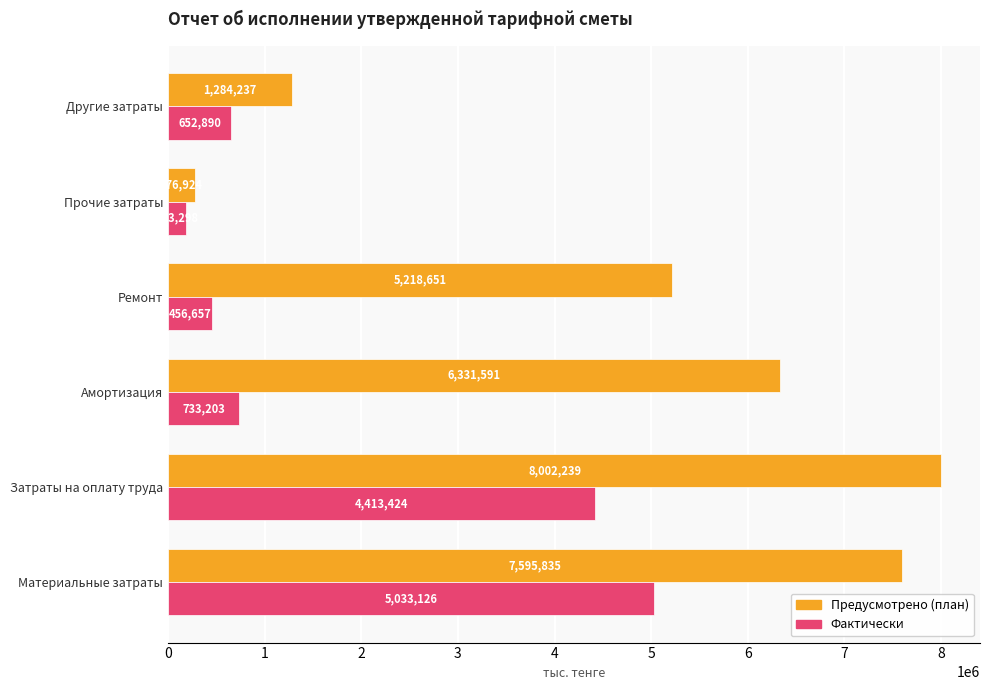

List the labels in order of Фактически value, smallest first.

Прочие затраты, Ремонт, Другие затраты, Амортизация, Затраты на оплату труда, Материальные затраты